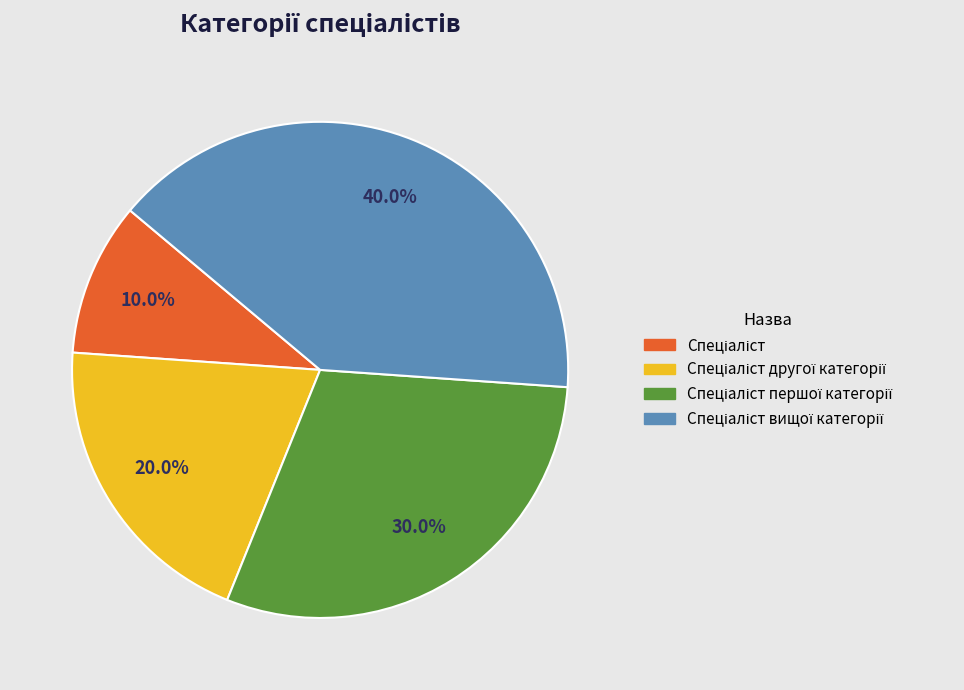

Is there any slice that represents more than half of the pie?

No